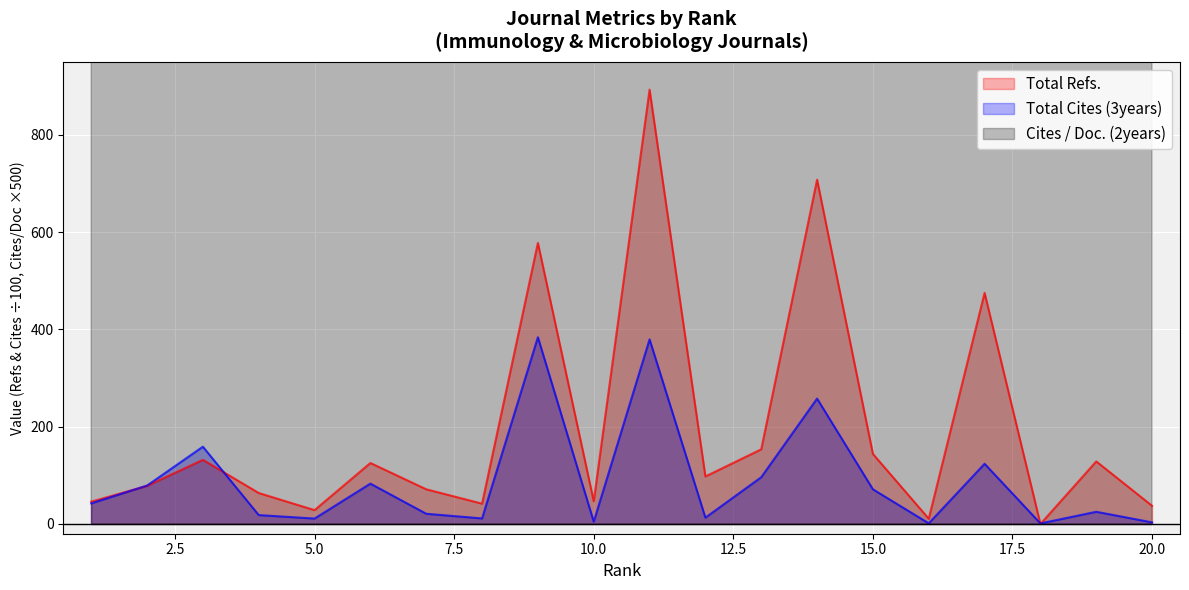

Reading right to left, extract all data points from this chart.

Total Refs.: 37.4	128.7	0.0	475.3	10.9	144.1	708.1	153.7	97.8	893.3	46.9	578.1	41.9	71.4	125.5	28.5	63.8	131.9	78.4	45.9
Total Cites (3years): 3.3	25.2	1.2	123.9	1.4	71.4	257.9	96.2	13.1	379.7	4.8	384.2	11.5	21.1	83.0	11.2	18.4	159.0	79.1	42.4
Cites / Doc. (2years): 2260.0	1970.0	2880.0	2035.0	2215.0	2430.0	2895.0	3175.0	4395.0	3195.0	3520.0	4215.0	3350.0	9145.0	5460.0	7325.0	7880.0	8105.0	7440.0	25455.0